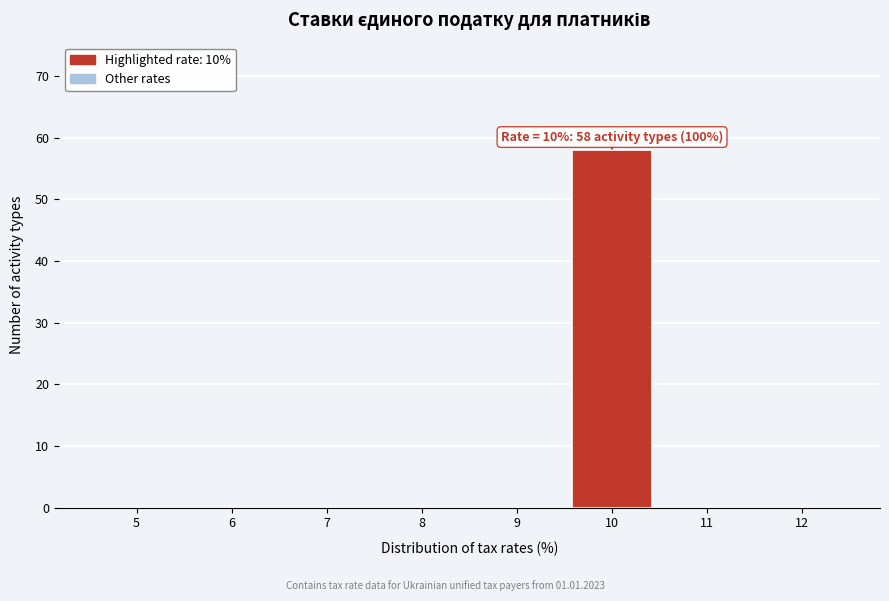

Reading right to left, extract all data points from this chart.

12=0	11=0	10=58	9=0	8=0	7=0	6=0	5=0